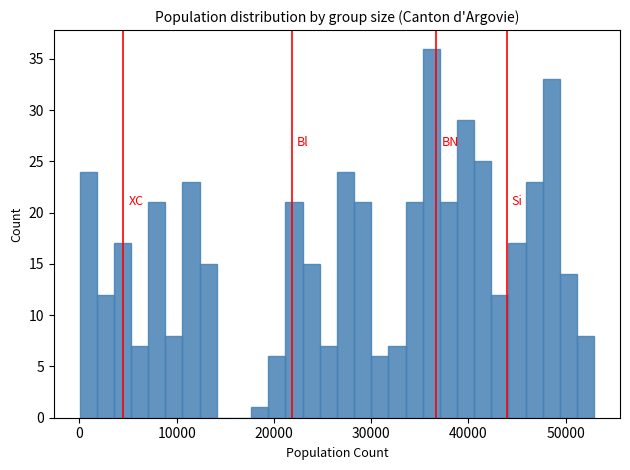

Around what value on the x-axis is the tallest bar? Give the approximate position of its centre, as read against the axis.

36000